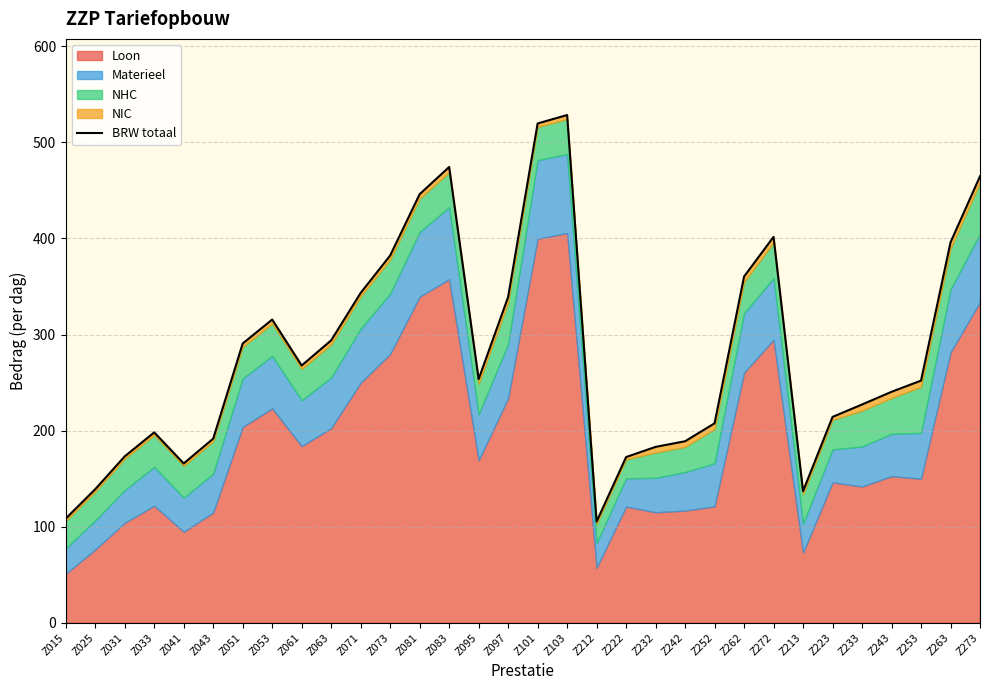

Reading left to right, list all the values displayed in this chart.

108.4	139.0	173.2	198.1	165.8	191.6	290.7	315.6	267.8	294.0	343.3	382.3	446.1	474.4	253.6	339.1	519.7	528.5	105.2	172.4	183.0	188.9	207.6	360.4	401.7	137.0	214.2	227.2	240.4	252.0	395.9	464.7